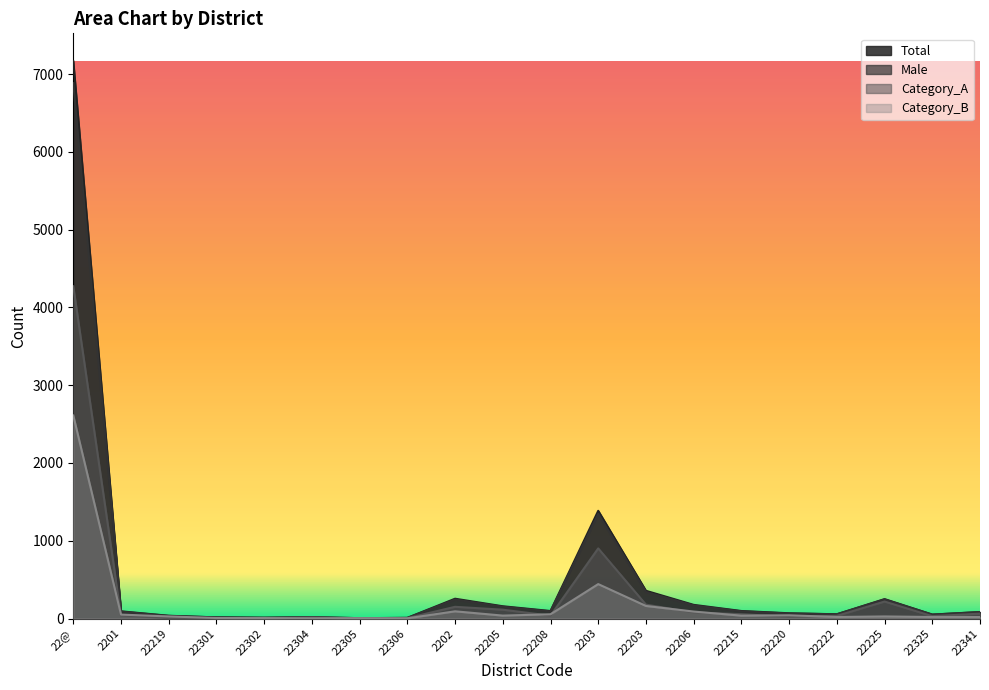

Reading left to right, what are all the values shown in this chart?

Total: 22@=7165	2201=93	22219=36	22301=15	22302=11	22304=17	22305=5	22306=9	2202=255	22205=158	22208=97	2203=1385	22203=357	22206=176	22215=97	22220=68	22222=55	22225=250	22325=51	22341=84
Male: 22@=6883	2201=89	22219=34	22301=15	22302=10	22304=17	22305=5	22306=8	2202=244	22205=152	22208=92	2203=1345	22203=341	22206=168	22215=93	22220=65	22222=55	22225=246	22325=51	22341=83
Category_A: 22@=4272	2201=38	22219=7	22301=8	22302=4	22304=14	22305=0	22306=5	2202=151	22205=114	22208=37	2203=902	22203=179	22206=78	22215=56	22220=23	22222=35	22225=219	22325=31	22341=63
Category_B: 22@=2611	2201=51	22219=27	22301=7	22302=6	22304=3	22305=5	22306=3	2202=93	22205=38	22208=55	2203=443	22203=162	22206=90	22215=37	22220=42	22222=20	22225=27	22325=20	22341=20